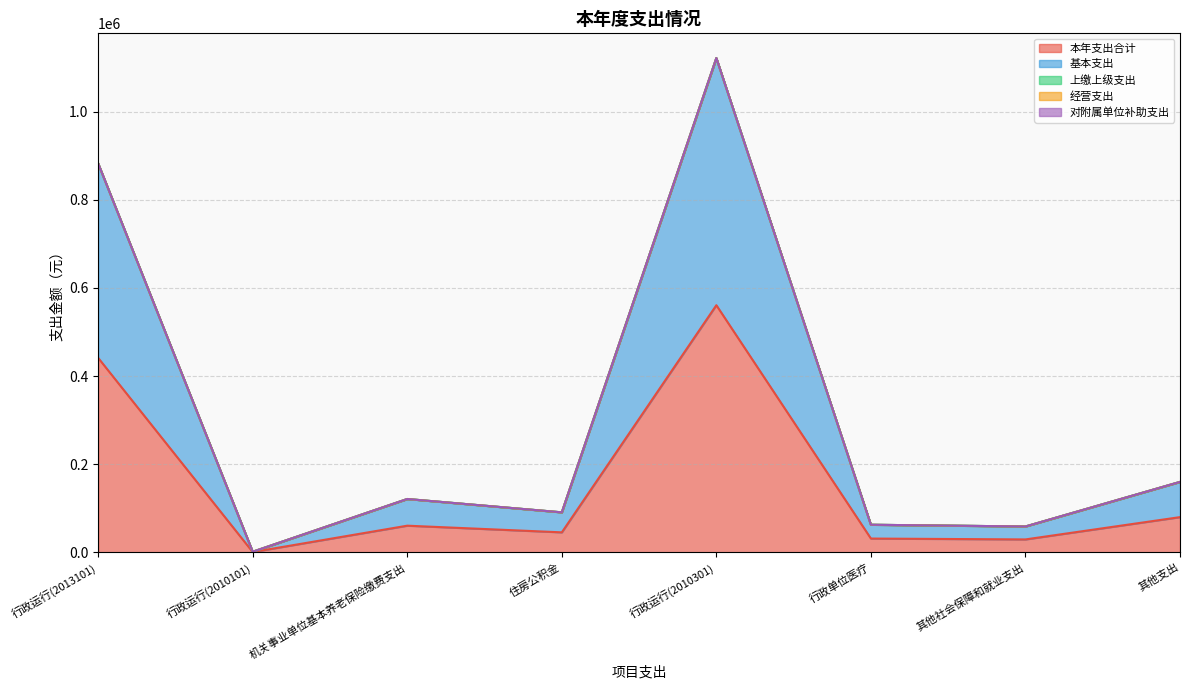

What is the spread (max minus min) of values at 行政运行(2010101)?

717.2